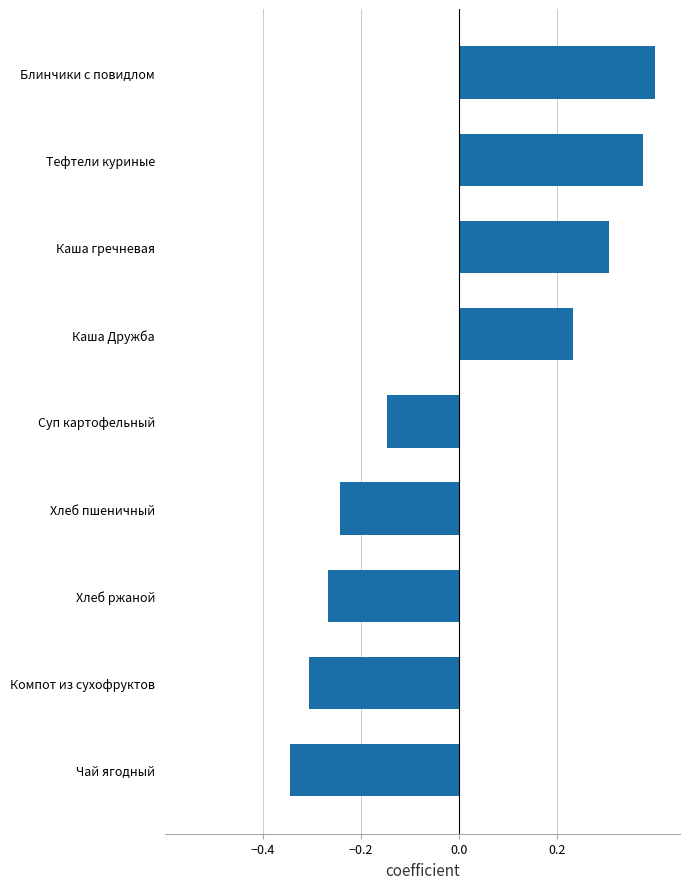

Is it true that the value at Хлеб пшеничный is -0.1?

False